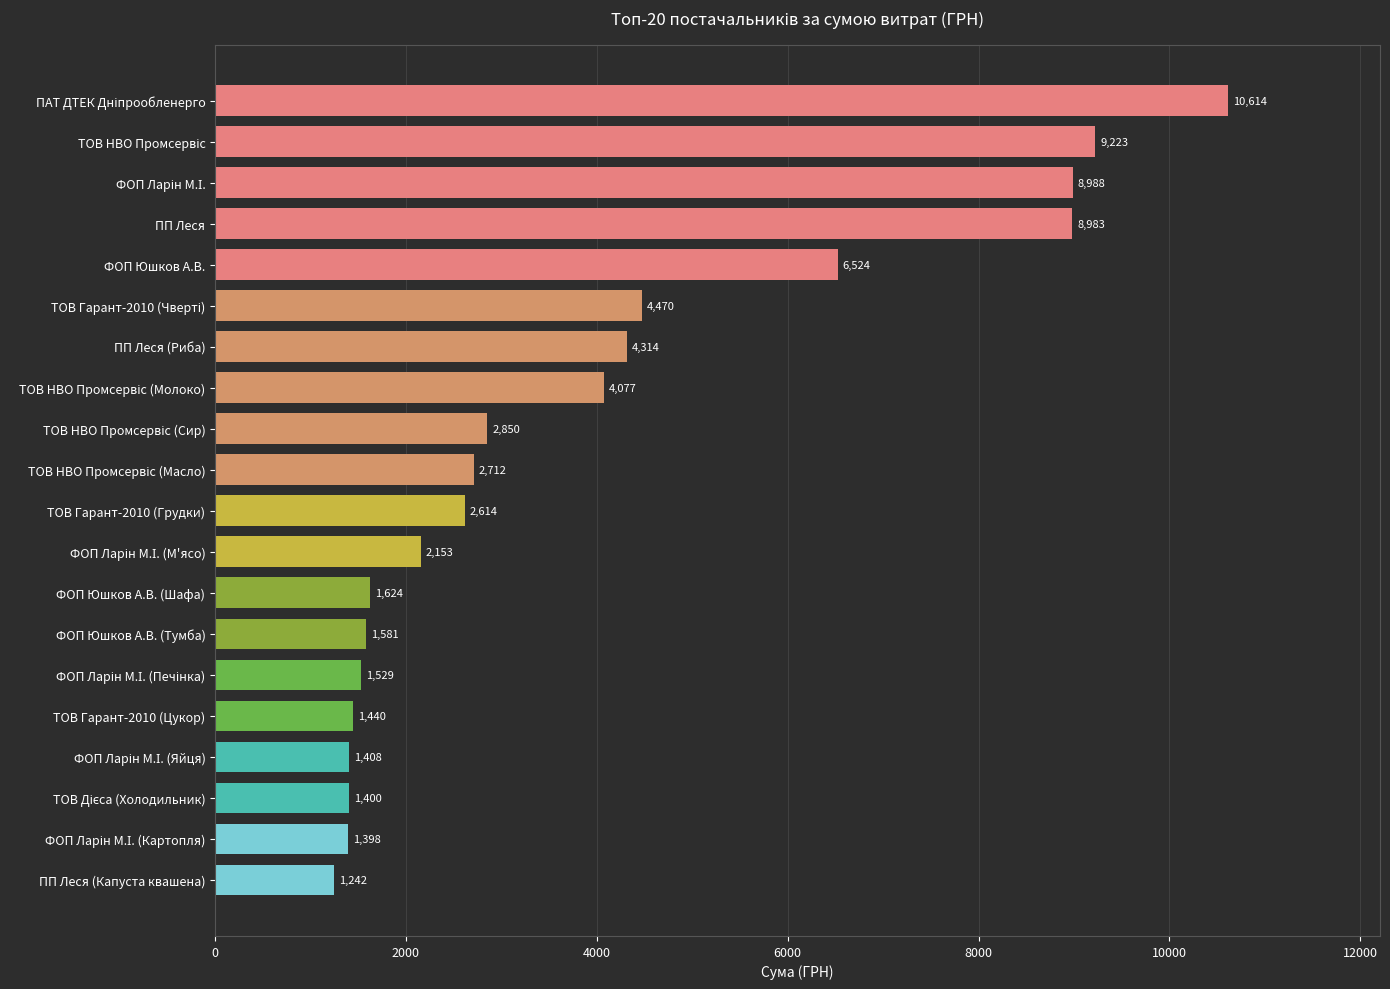

Is it true that the value at ТОВ Гарант-2010 (Грудки) is 788.0?

False